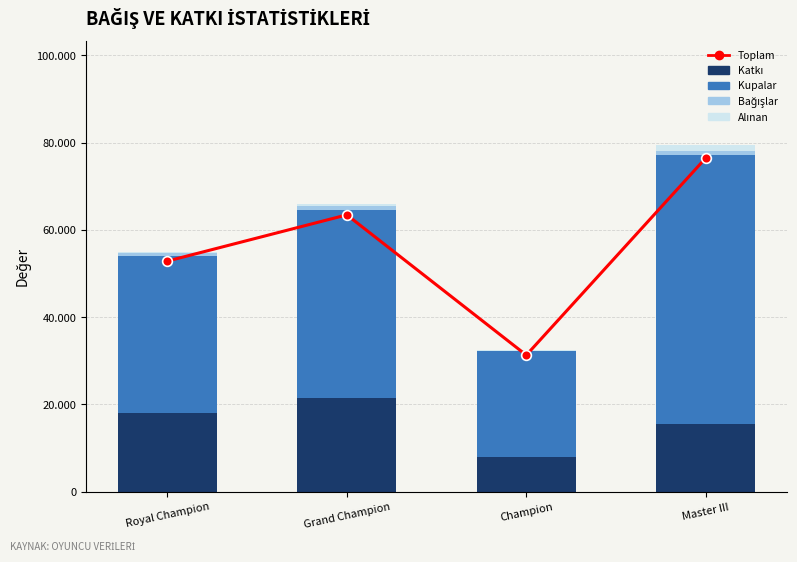

Between Champion and Master III, which series saw the biggest shift?

Toplam